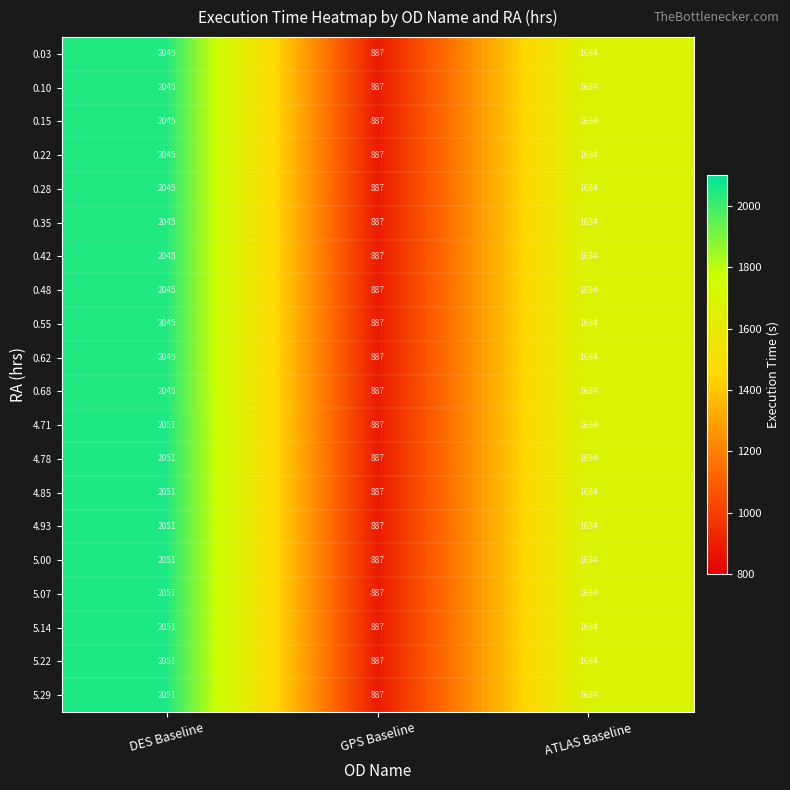

Is it true that 5.00 equals 887 at GPS Baseline?

True